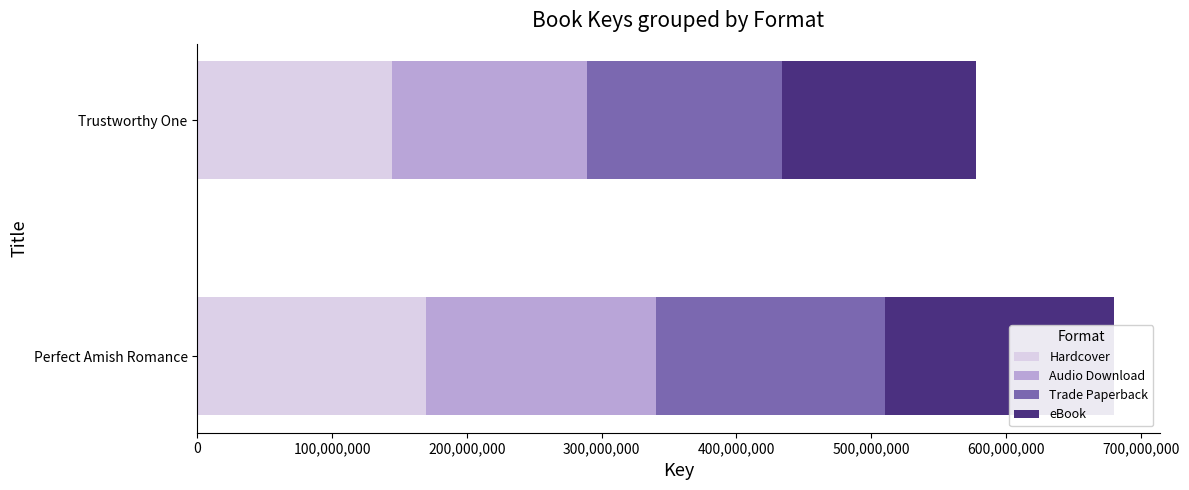

At how many categories does at least one series exceed 162687712?

1